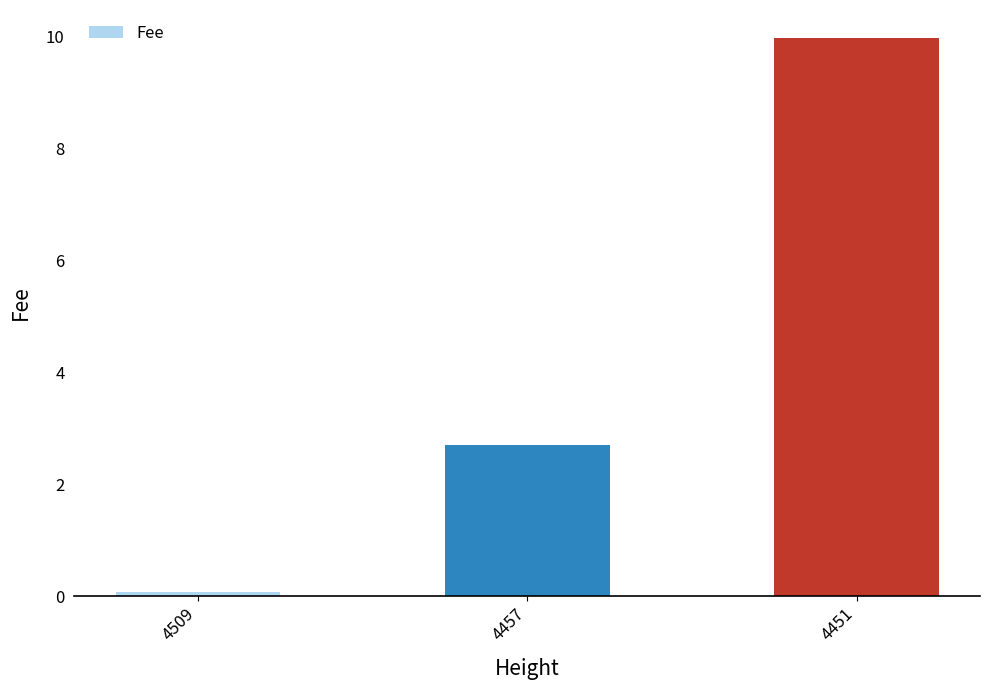

Reading left to right, transcribe all the data shown in this chart.

0.1	2.7	10.0